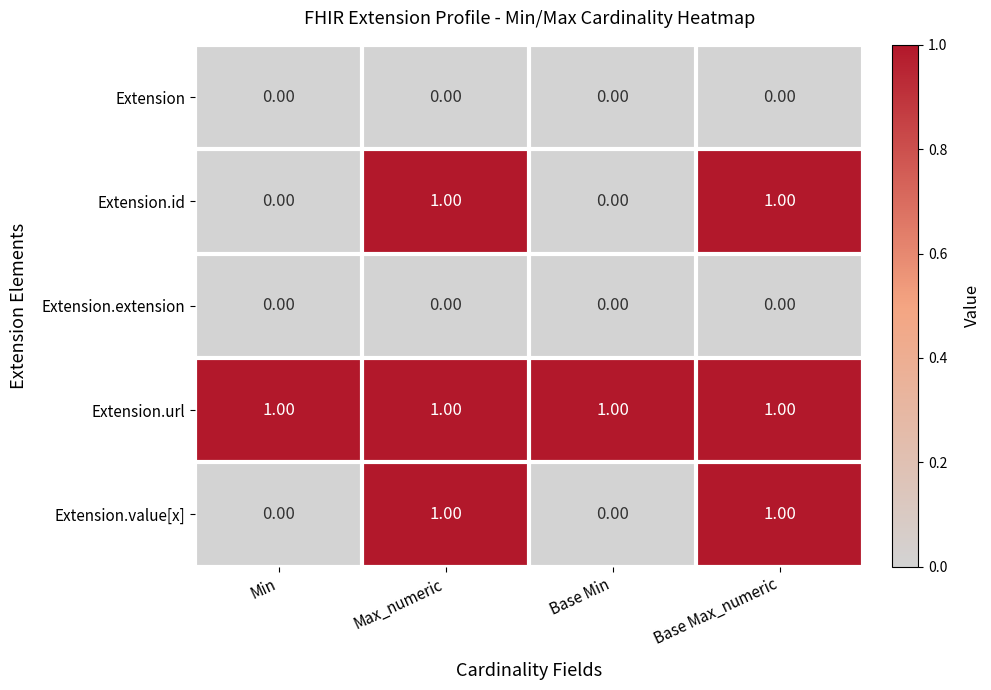

What is the total value across all series at Max_numeric?

3